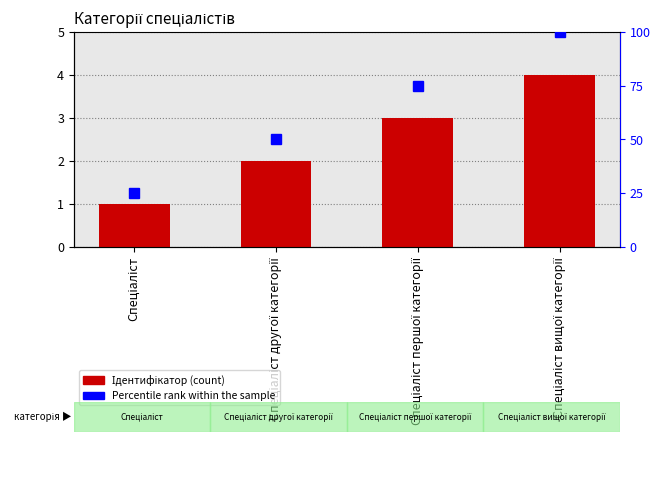

Rank the categories by value from highest to lowest.

Спеціаліст вищої категорії, Спеціаліст першої категорії, Спеціаліст другої категорії, Спеціаліст